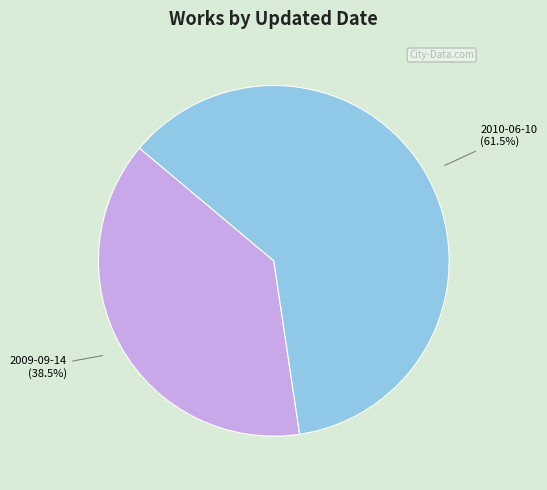

Rank the categories by value from highest to lowest.

2010-06-10, 2009-09-14